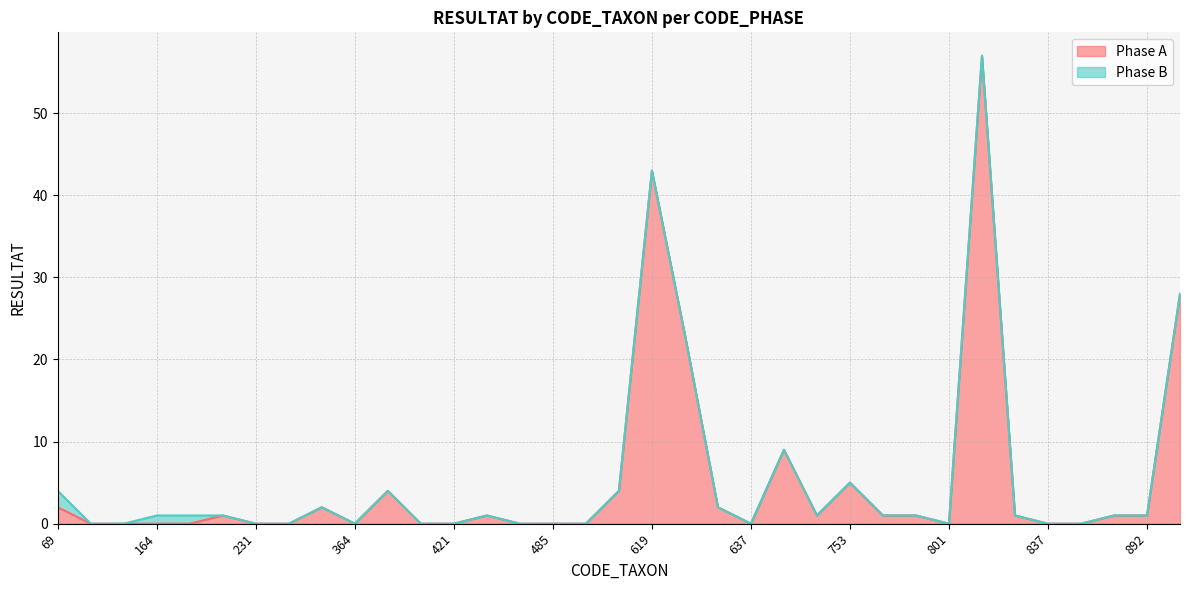

Reading left to right, extract all data points from this chart.

69=2	127=0	155=0	164=0	169=0	212=1	231=0	292=0	363=2	364=0	383=4	404=0	421=0	450=1	481=0	485=0	608=0	618=4	619=43	620=23	622=2	637=0	650=9	682=1	753=5	757=1	783=1	801=0	807=57	819=1	837=0	838=0	872=1	892=1	2395=28